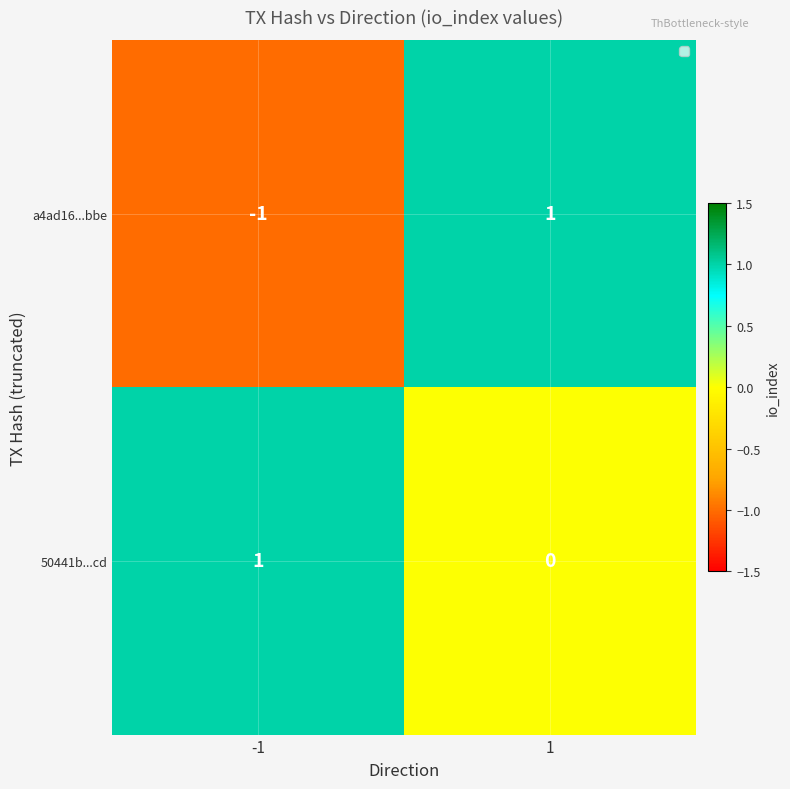

Which series has the widest spread of values?

a4ad16...bbe